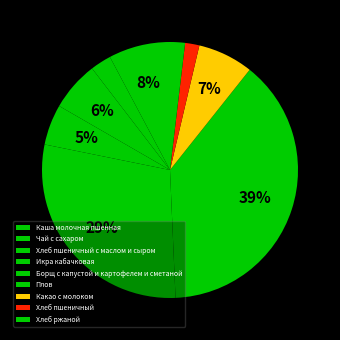

To the nearest percent, what is the difference between the Хлеб пшеничный с маслом и сыром and Чай с сахаром slice percentages?

4%